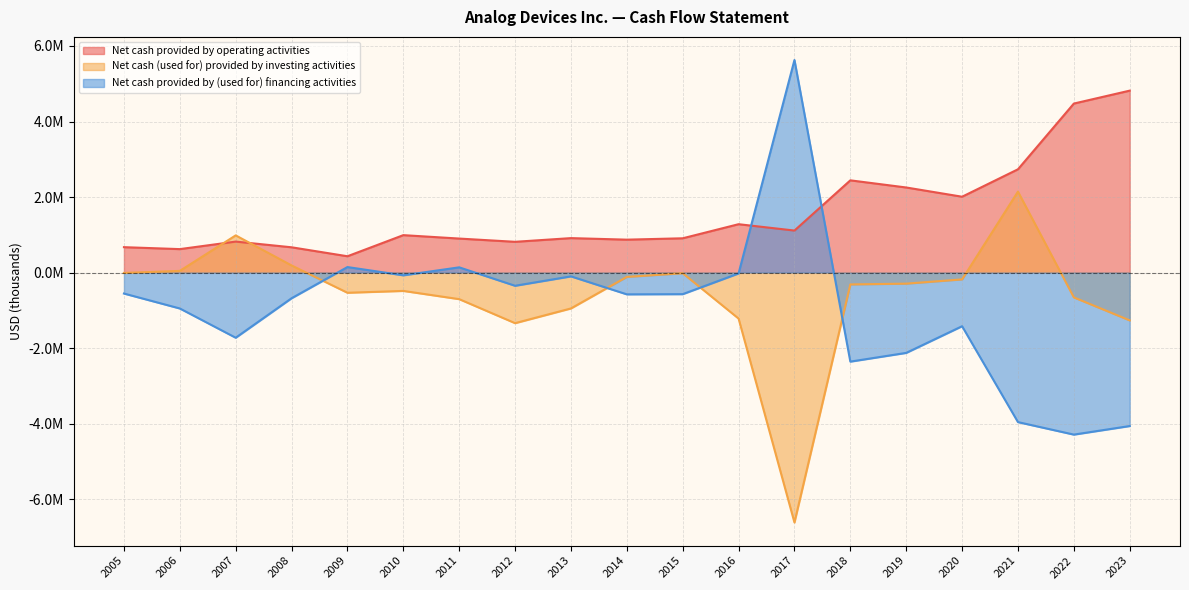

Which category has the lowest value in the Net cash provided by operating activities series?

2009